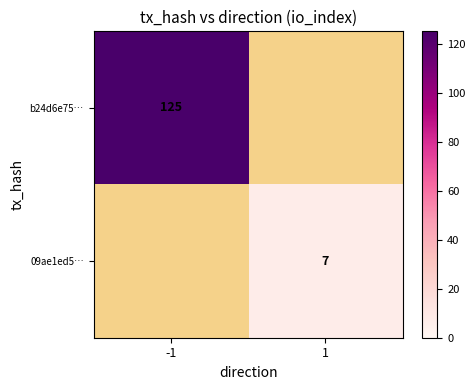

Is it true that b24d6e75… equals 84 at -1?

False